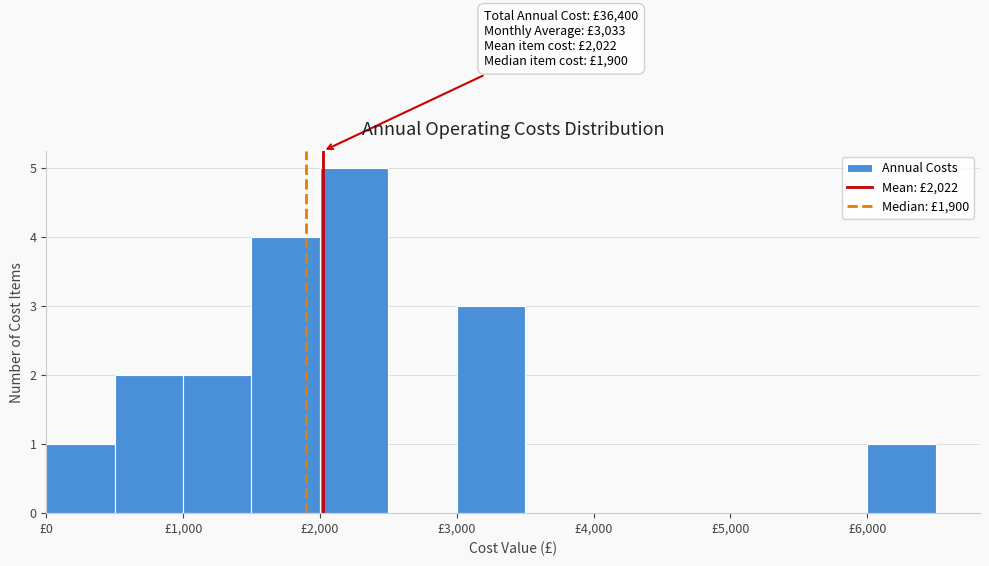

Over which range of the x-axis is the bar tallest?

2000 to 2500